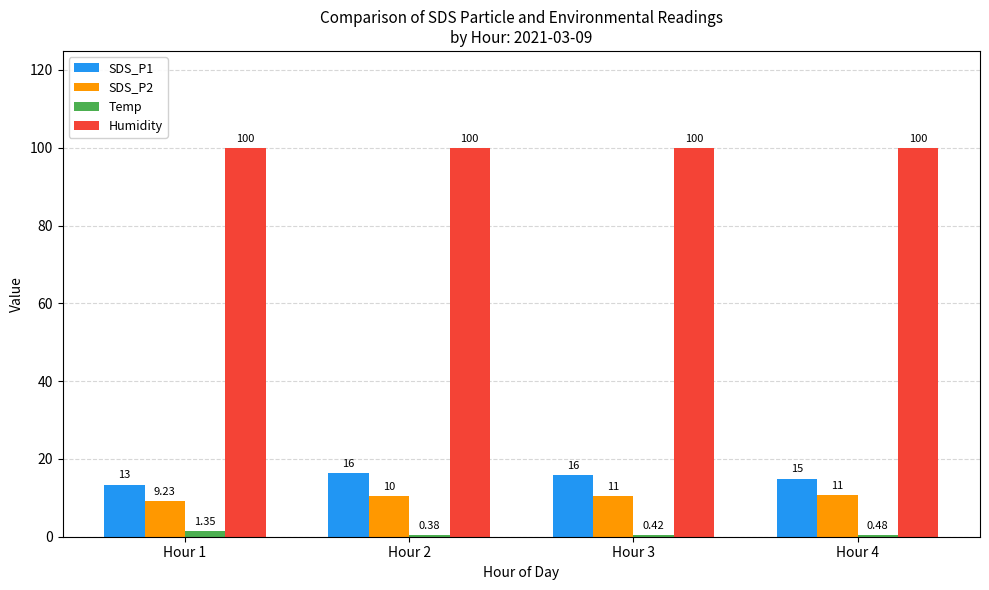

What is the sum of the Humidity values at Hour 4 and Hour 3?

199.8